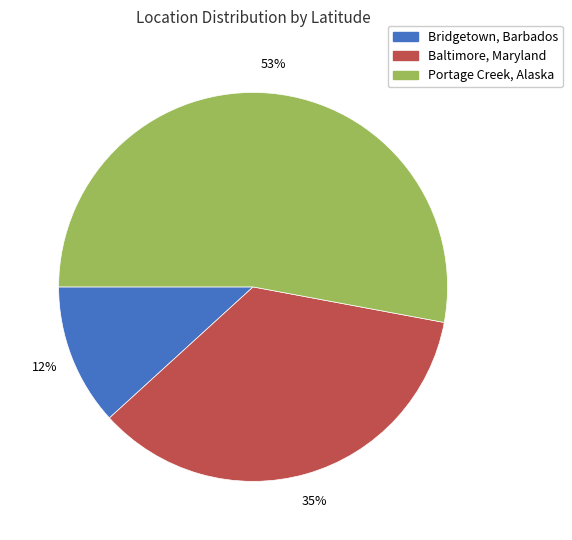

Rank the categories by value from lowest to highest.

Bridgetown, Barbados, Baltimore, Maryland, Portage Creek, Alaska